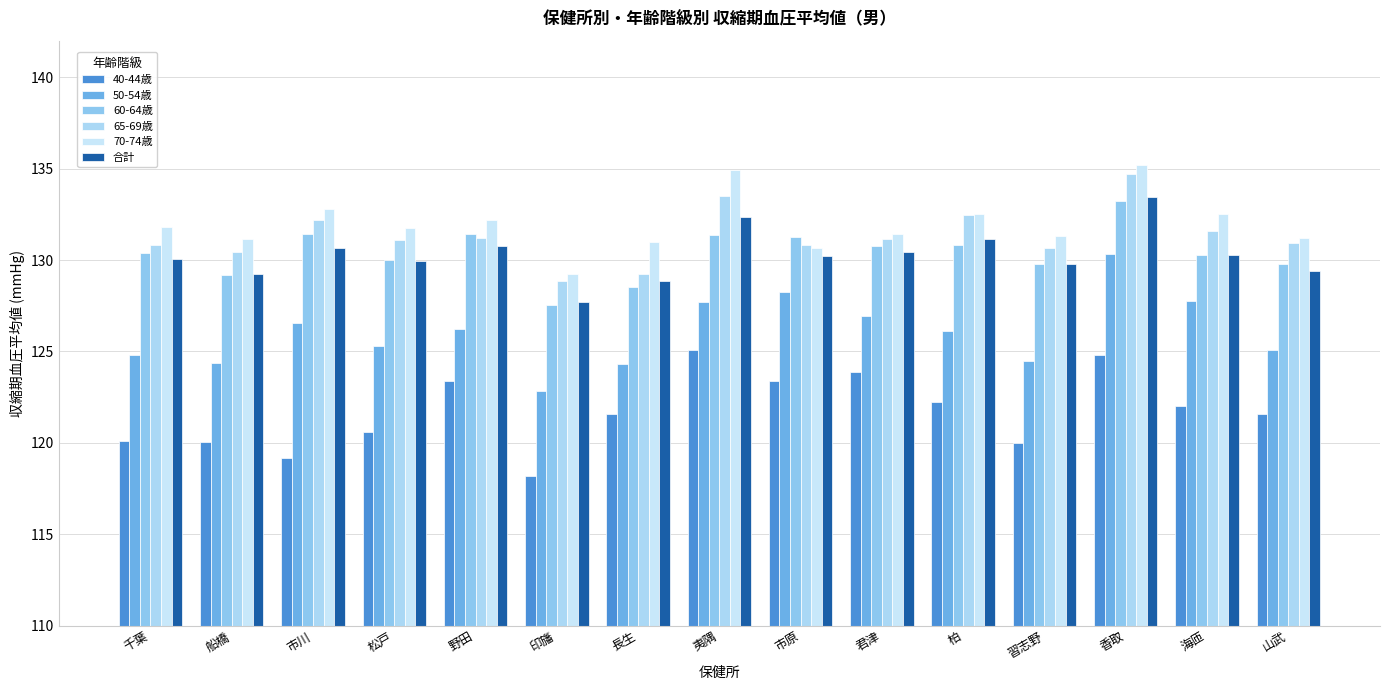

What is the difference between the maximum and minimum values in the 70-74歳 series?

6.0